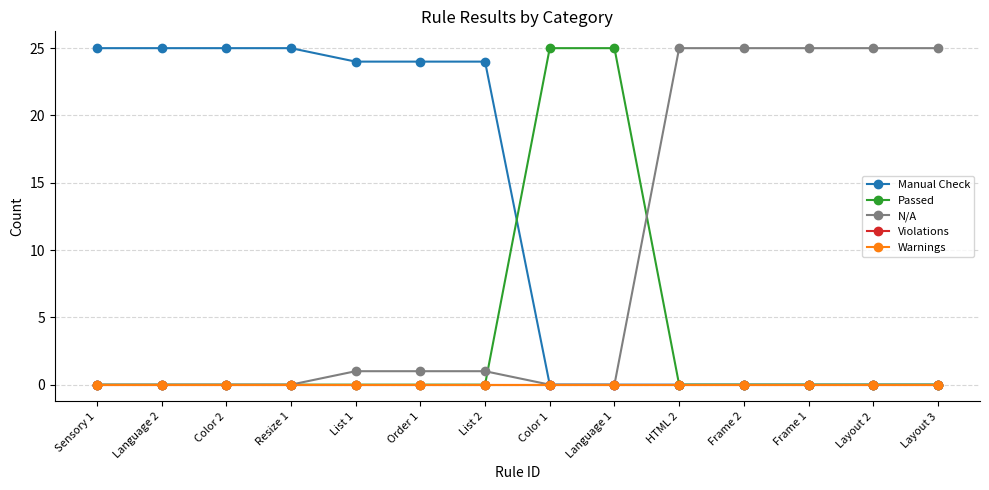

Reading left to right, list all the values displayed in this chart.

Manual Check: Sensory 1=25	Language 2=25	Color 2=25	Resize 1=25	List 1=24	Order 1=24	List 2=24	Color 1=0	Language 1=0	HTML 2=0	Frame 2=0	Frame 1=0	Layout 2=0	Layout 3=0
Passed: Sensory 1=0	Language 2=0	Color 2=0	Resize 1=0	List 1=0	Order 1=0	List 2=0	Color 1=25	Language 1=25	HTML 2=0	Frame 2=0	Frame 1=0	Layout 2=0	Layout 3=0
N/A: Sensory 1=0	Language 2=0	Color 2=0	Resize 1=0	List 1=1	Order 1=1	List 2=1	Color 1=0	Language 1=0	HTML 2=25	Frame 2=25	Frame 1=25	Layout 2=25	Layout 3=25
Violations: Sensory 1=0	Language 2=0	Color 2=0	Resize 1=0	List 1=0	Order 1=0	List 2=0	Color 1=0	Language 1=0	HTML 2=0	Frame 2=0	Frame 1=0	Layout 2=0	Layout 3=0
Warnings: Sensory 1=0	Language 2=0	Color 2=0	Resize 1=0	List 1=0	Order 1=0	List 2=0	Color 1=0	Language 1=0	HTML 2=0	Frame 2=0	Frame 1=0	Layout 2=0	Layout 3=0